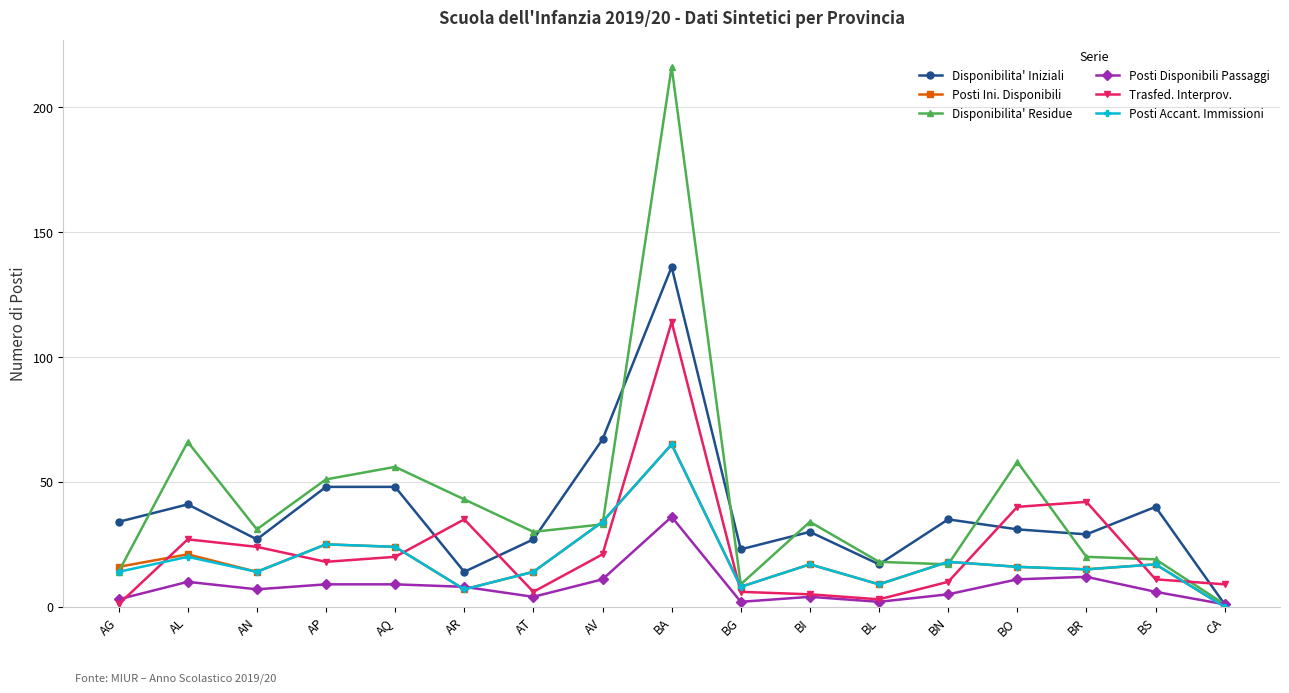

What is the total value across all series at AP?

176